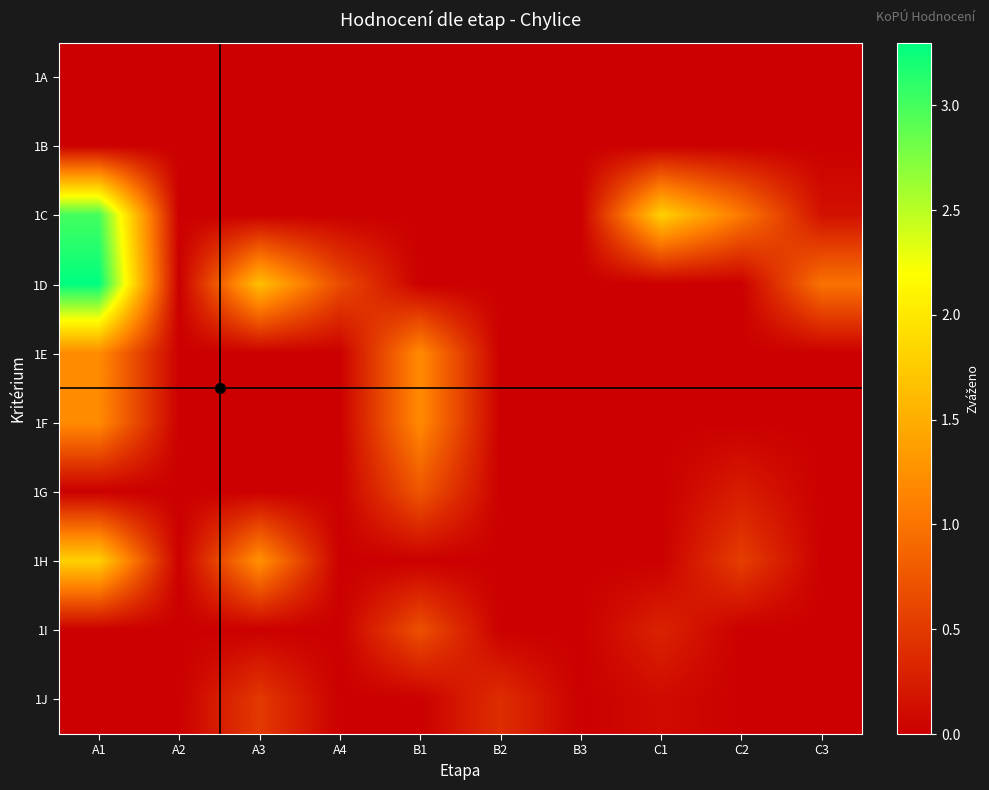

Reading right to left, extract all data points from this chart.

1A: C3=0.0	C2=0.0	C1=0.0	B3=0.0	B2=0.0	B1=0.0	A4=0.0	A3=0.0	A2=0.0	A1=0.0
1B: C3=0.0	C2=0.0	C1=0.0	B3=0.0	B2=0.0	B1=0.0	A4=0.0	A3=0.0	A2=0.0	A1=0.0
1C: C3=0.1	C2=1.1	C1=1.8	B3=0.0	B2=0.0	B1=0.0	A4=0.0	A3=0.0	A2=0.0	A1=3.0
1D: C3=1.0	C2=0.0	C1=0.0	B3=0.0	B2=0.0	B1=0.0	A4=0.7	A3=1.6	A2=0.0	A1=3.3
1E: C3=0.0	C2=0.0	C1=0.0	B3=0.0	B2=0.0	B1=1.2	A4=0.0	A3=0.0	A2=0.0	A1=1.2
1F: C3=0.0	C2=0.0	C1=0.0	B3=0.0	B2=0.0	B1=1.2	A4=0.0	A3=0.0	A2=0.0	A1=1.2
1G: C3=0.0	C2=0.2	C1=0.0	B3=0.0	B2=0.0	B1=0.8	A4=0.0	A3=0.0	A2=0.0	A1=0.0
1H: C3=0.0	C2=0.5	C1=0.0	B3=0.0	B2=0.0	B1=0.0	A4=0.0	A3=1.3	A2=0.0	A1=1.8
1I: C3=0.0	C2=0.0	C1=0.3	B3=0.0	B2=0.0	B1=0.7	A4=0.0	A3=0.0	A2=0.0	A1=0.0
1J: C3=0.0	C2=0.0	C1=0.1	B3=0.0	B2=0.4	B1=0.0	A4=0.0	A3=0.5	A2=0.0	A1=0.0